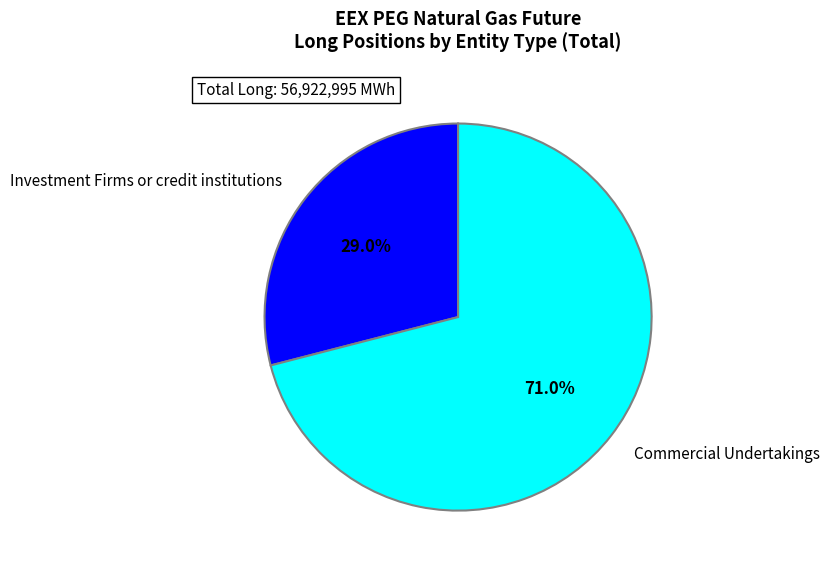

How much of the chart is everything except Investment Firms or credit institutions?

71.0%